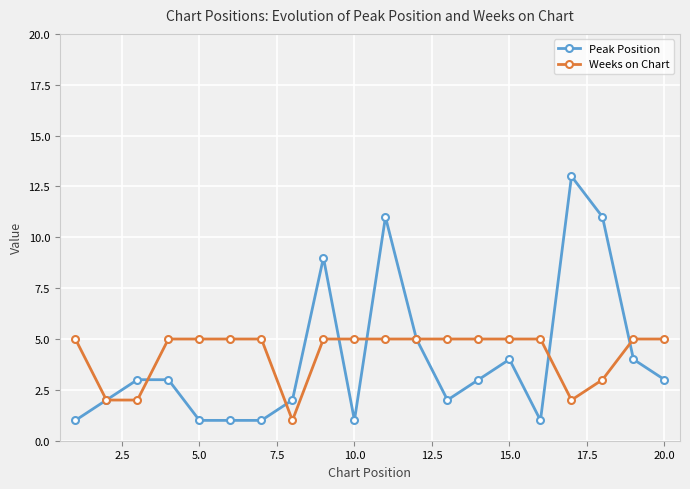

What is the difference between the maximum and minimum values in the Peak Position series?

12